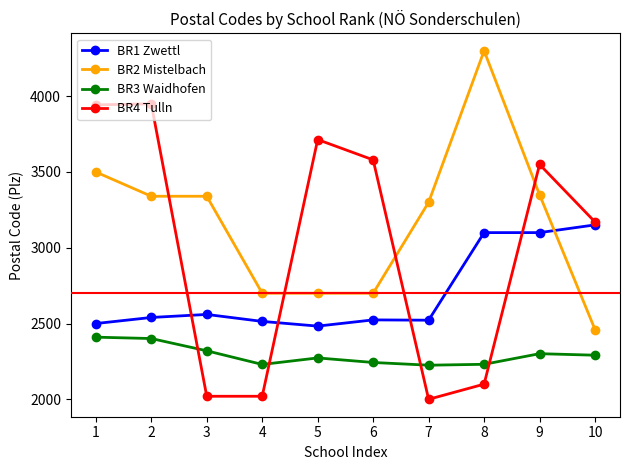

List the series in order of their peak value, lowest first.

BR3 Waidhofen, BR1 Zwettl, BR4 Tulln, BR2 Mistelbach